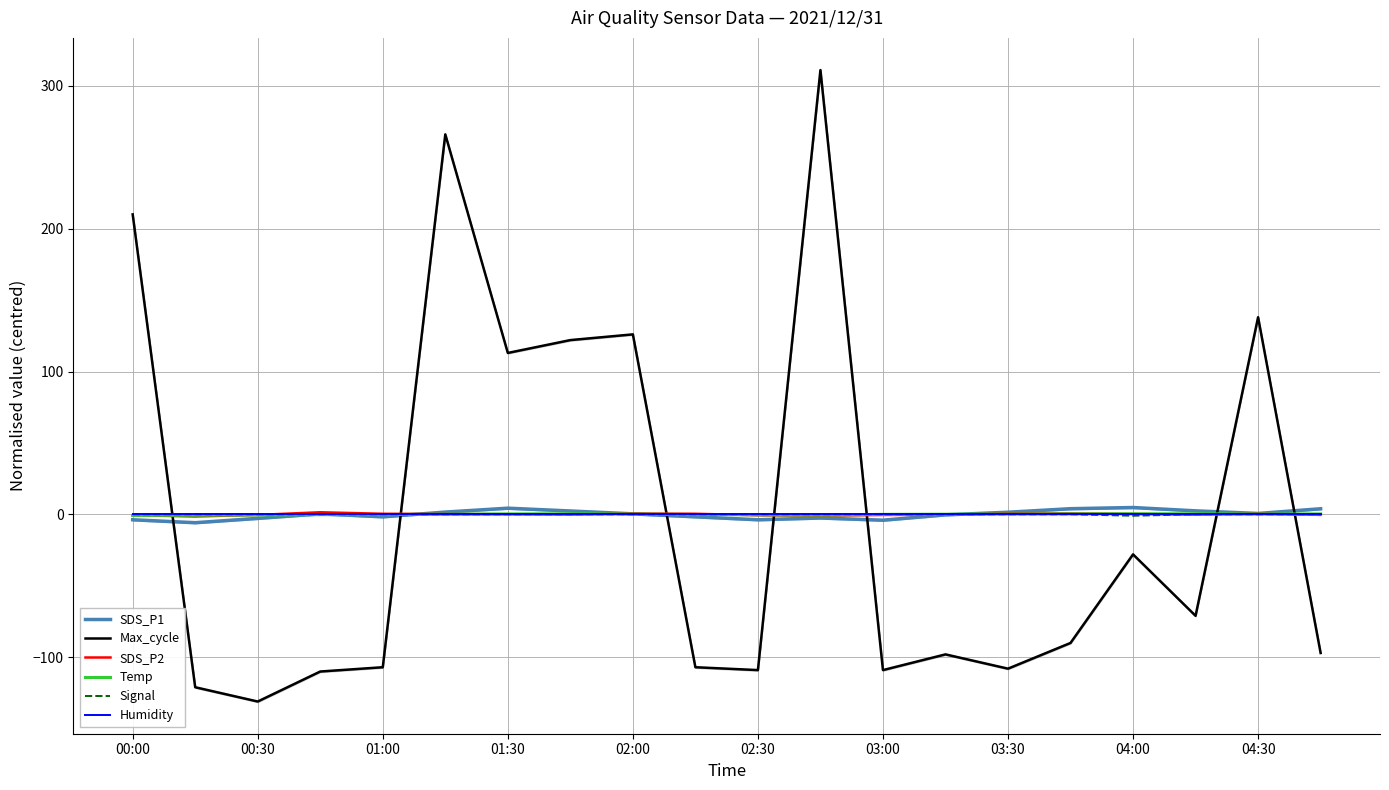

At which label does Max_cycle reach its minimum?

00:30